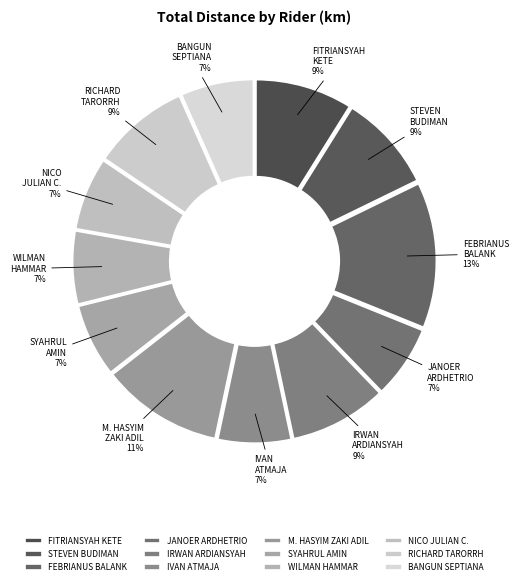

To the nearest percent, what portion does IVAN ATMAJA represent?

7%